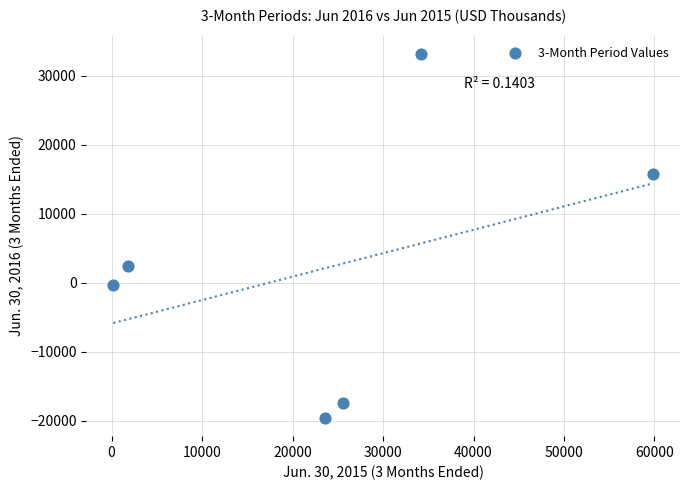

What Y value in the scatter plot is closest to 6804?

2378